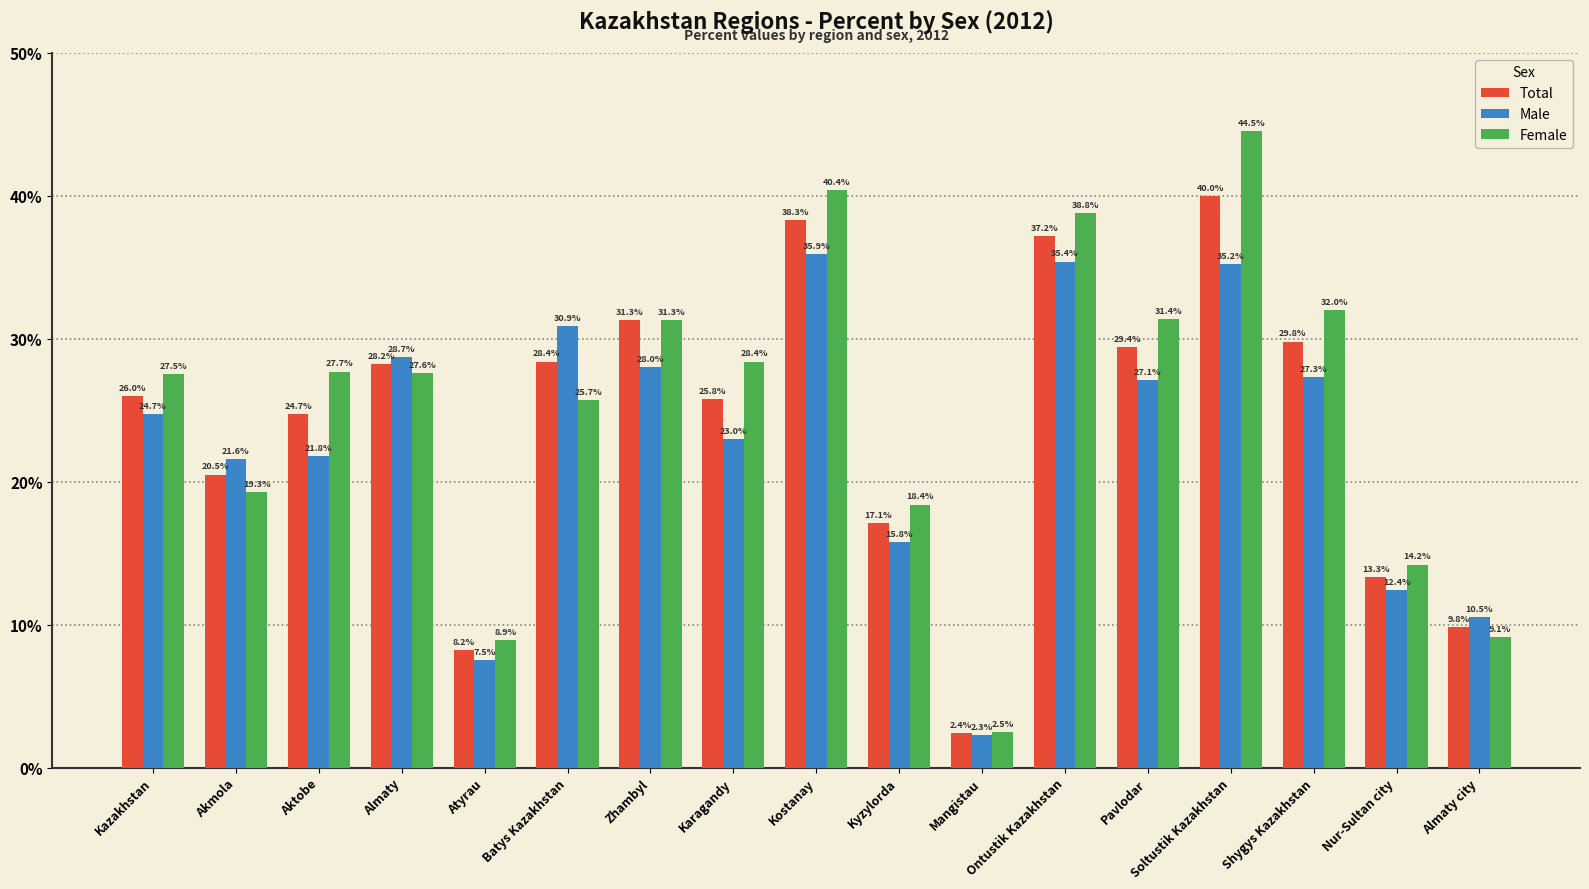

The value of Male at Almaty city is 4.6. True or false?

False